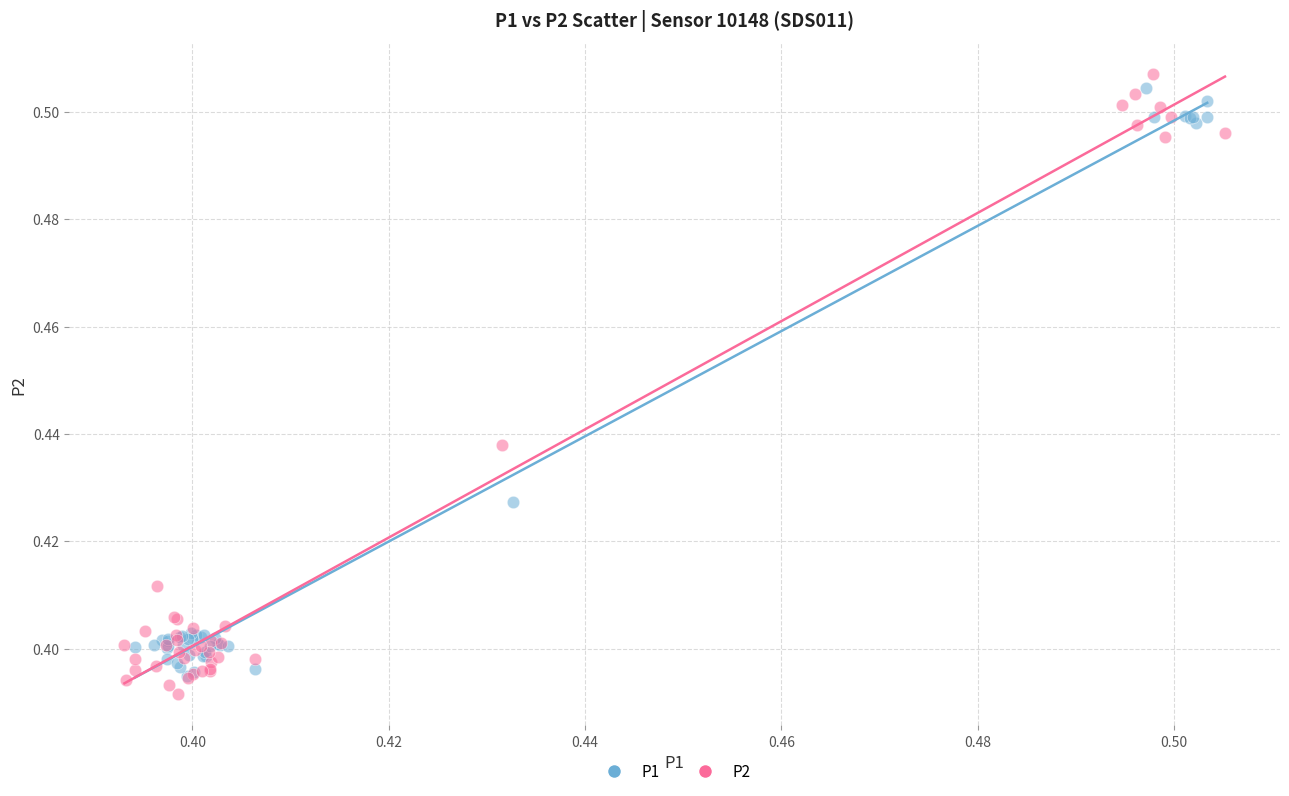

Which series has the largest Y range (max minus min)?

P2